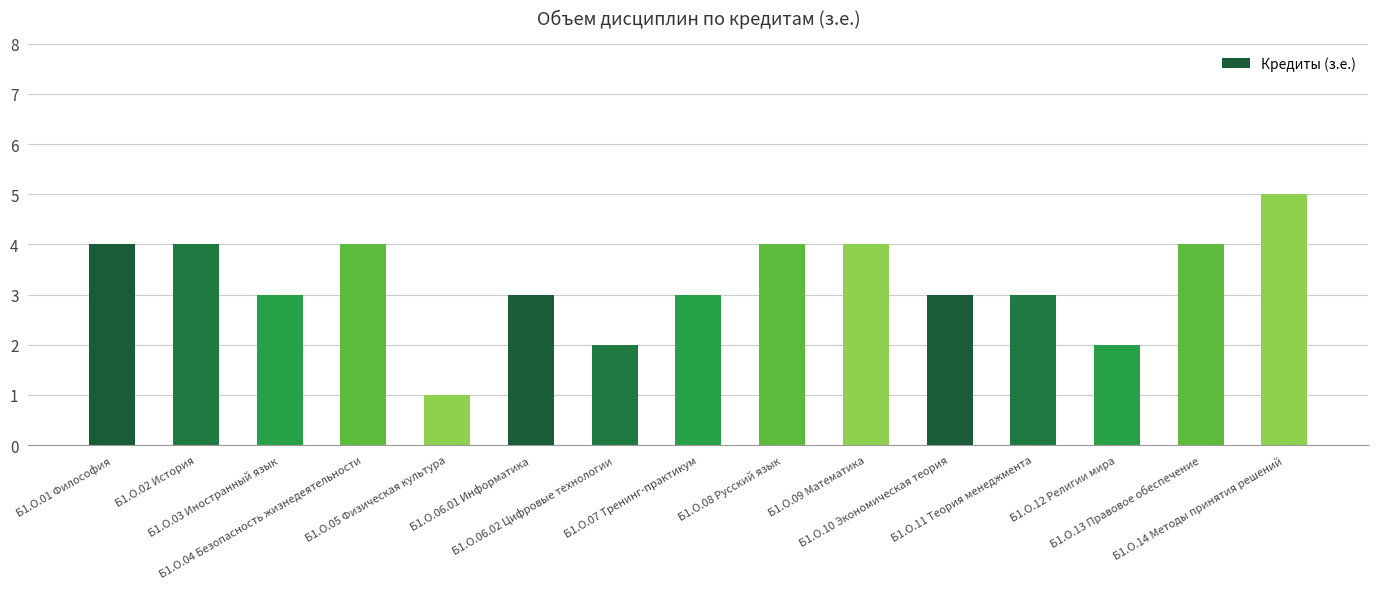

How many series are shown in this chart?

1